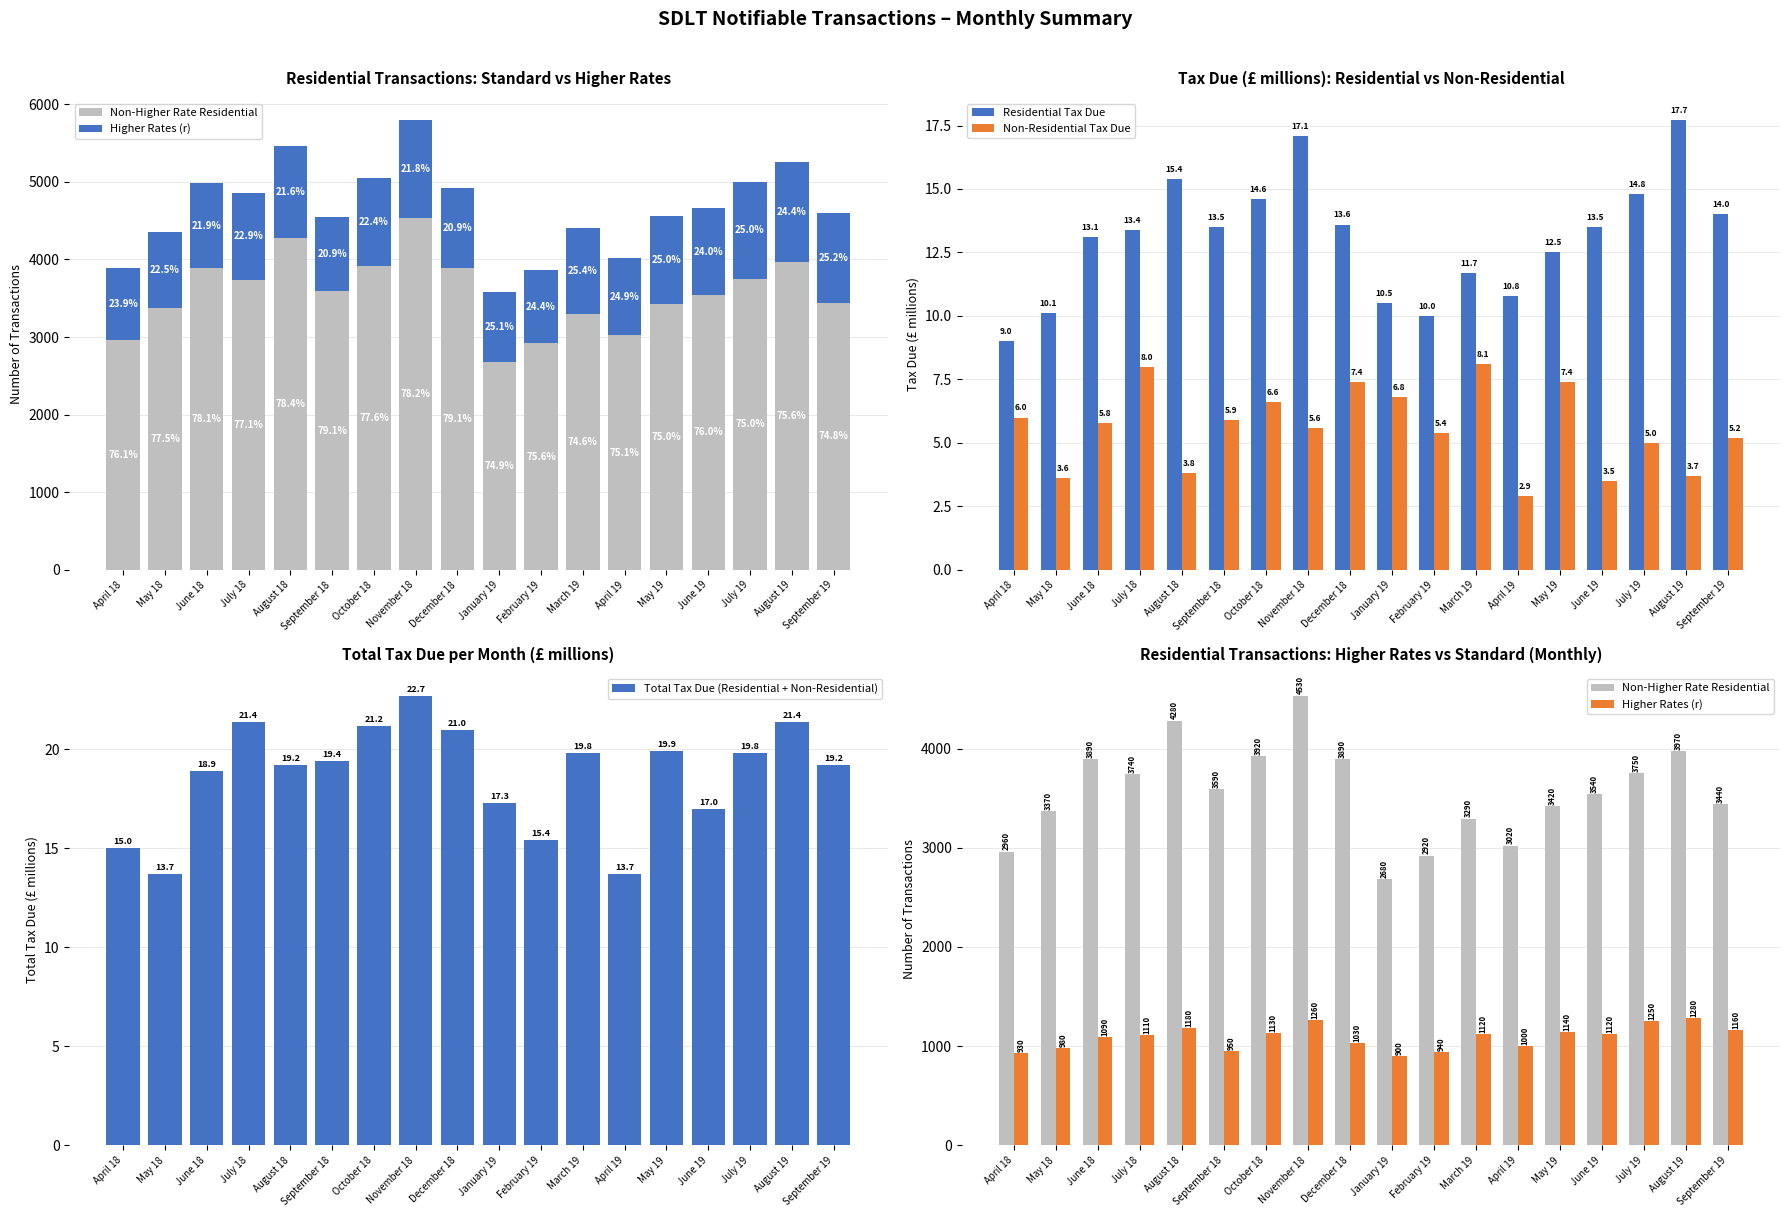

At which category is the sum across all series the highest?

November 18